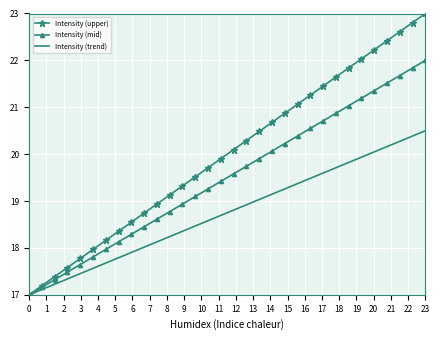

At how many categories does at least one series exceed 22?

6